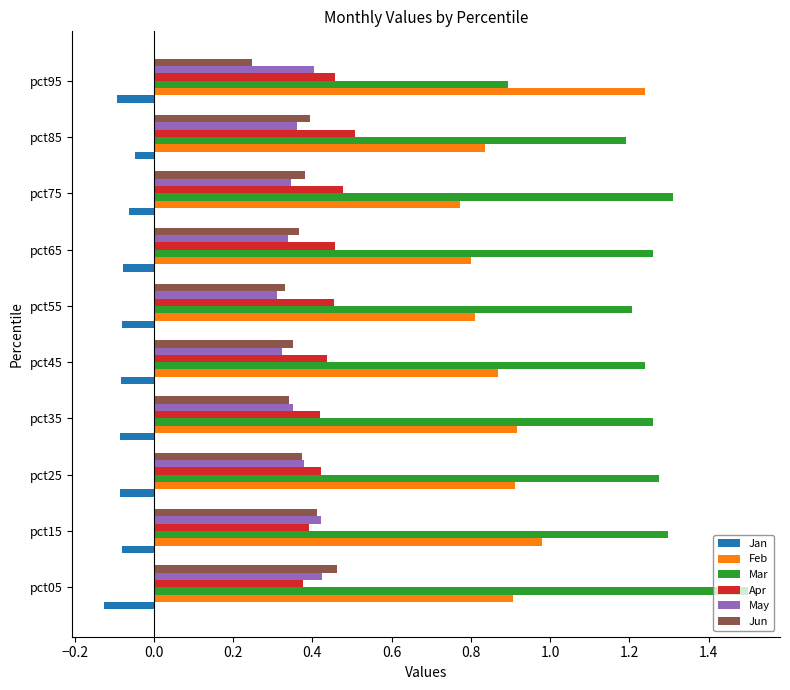

What is the difference between the highest and lowest values at pct05?

1.6